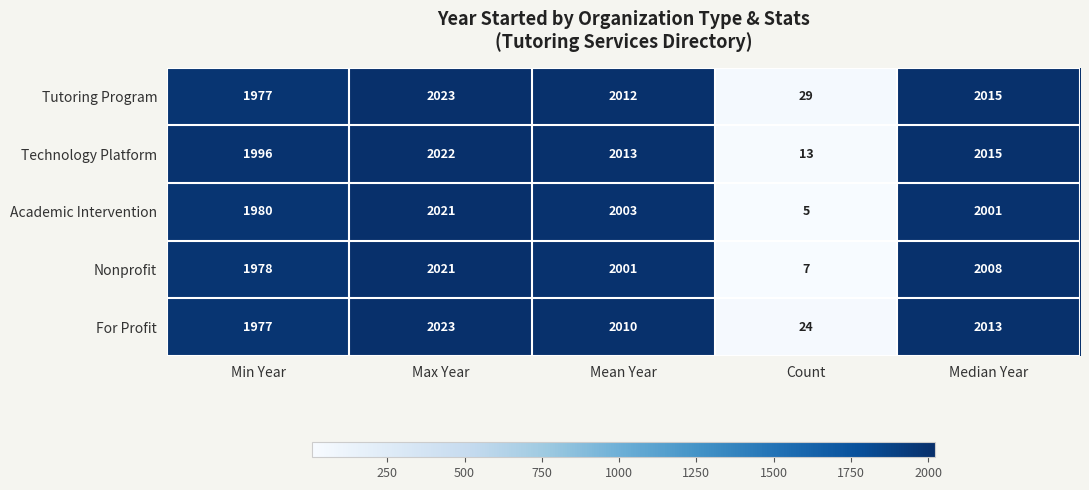

What is the total value across all series at Median Year?

10052